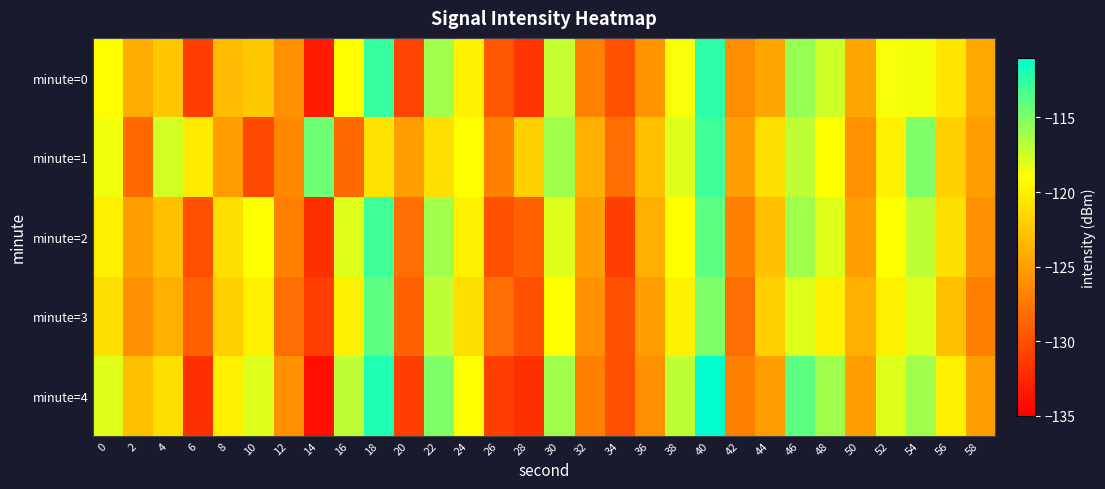

What is the difference between the highest and lowest values at 48?

4.0